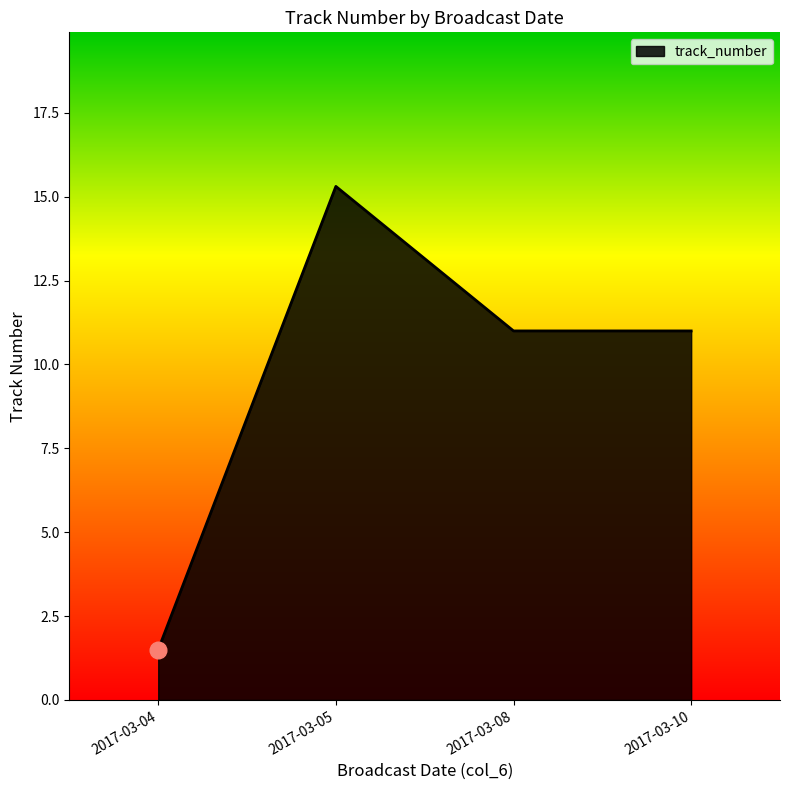

Where is the first local maximum?

2017-03-05